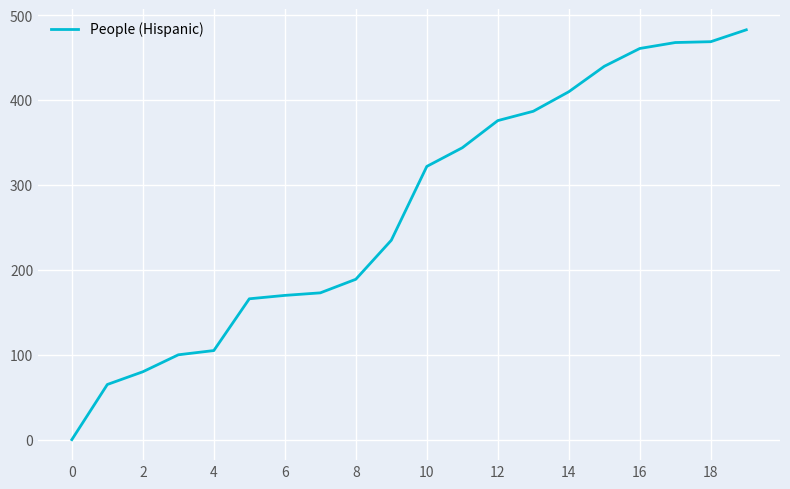

Does the chart display data point markers on the line(s)?

No